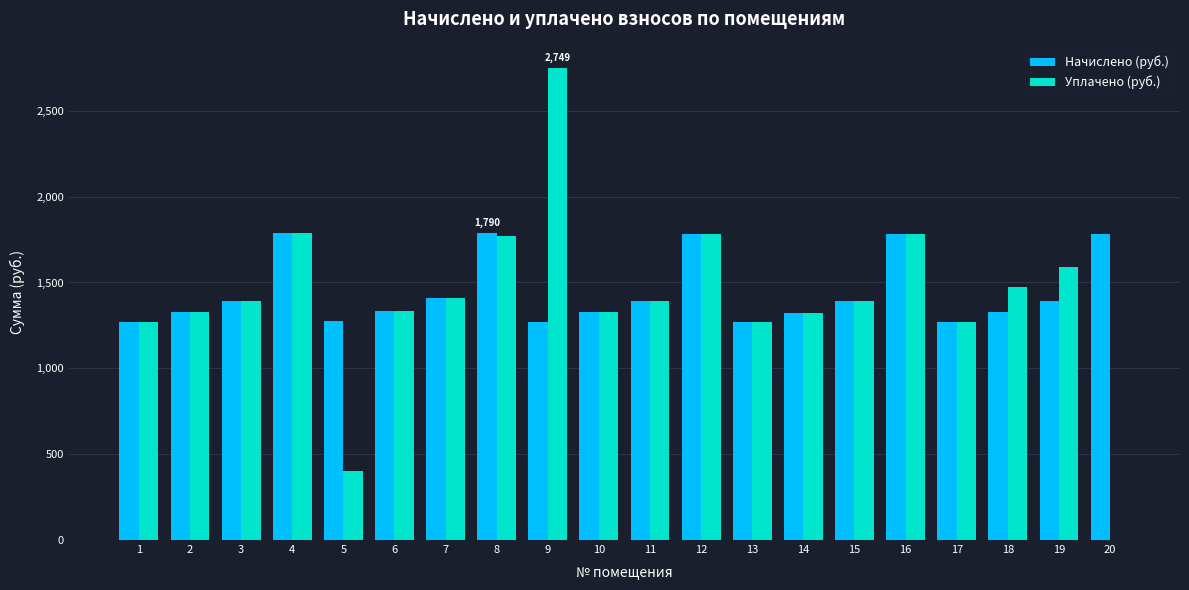

What is the greatest value displayed?

2749.1